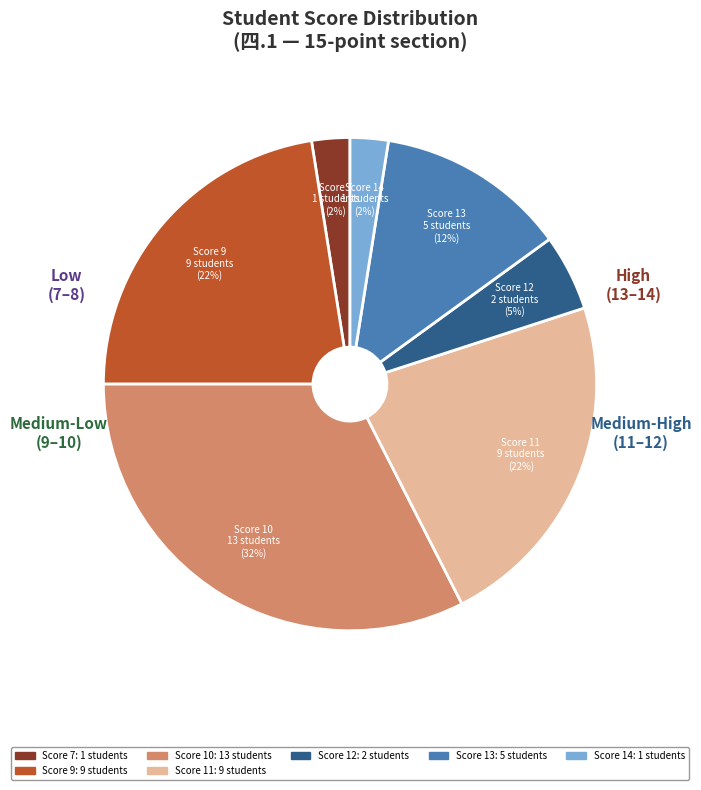

Does any single category account for the majority?

No